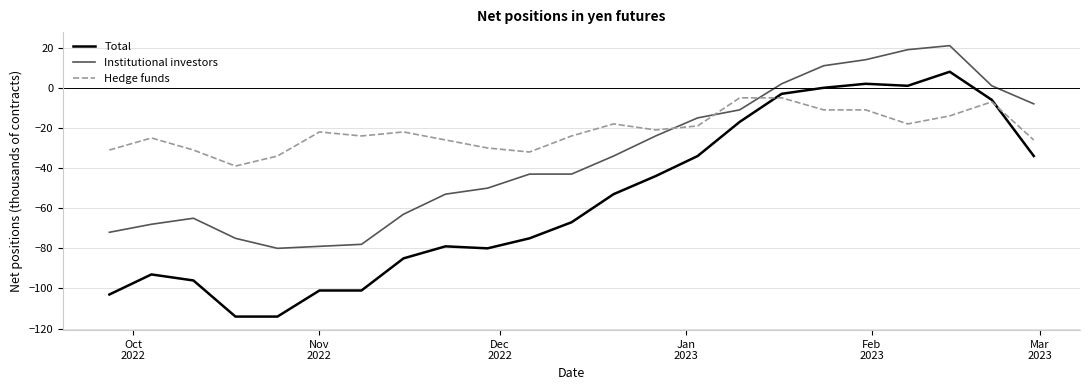

List the series in order of their peak value, lowest first.

Hedge funds, Total, Institutional investors